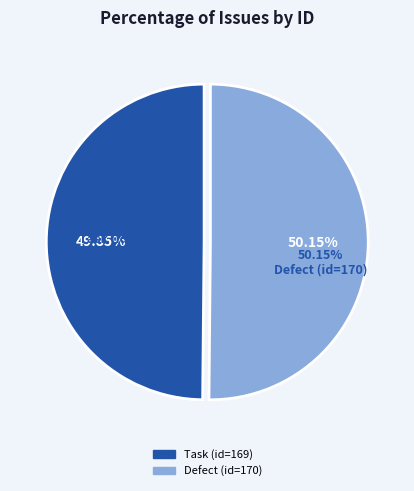

How many segments does this pie chart have?

2